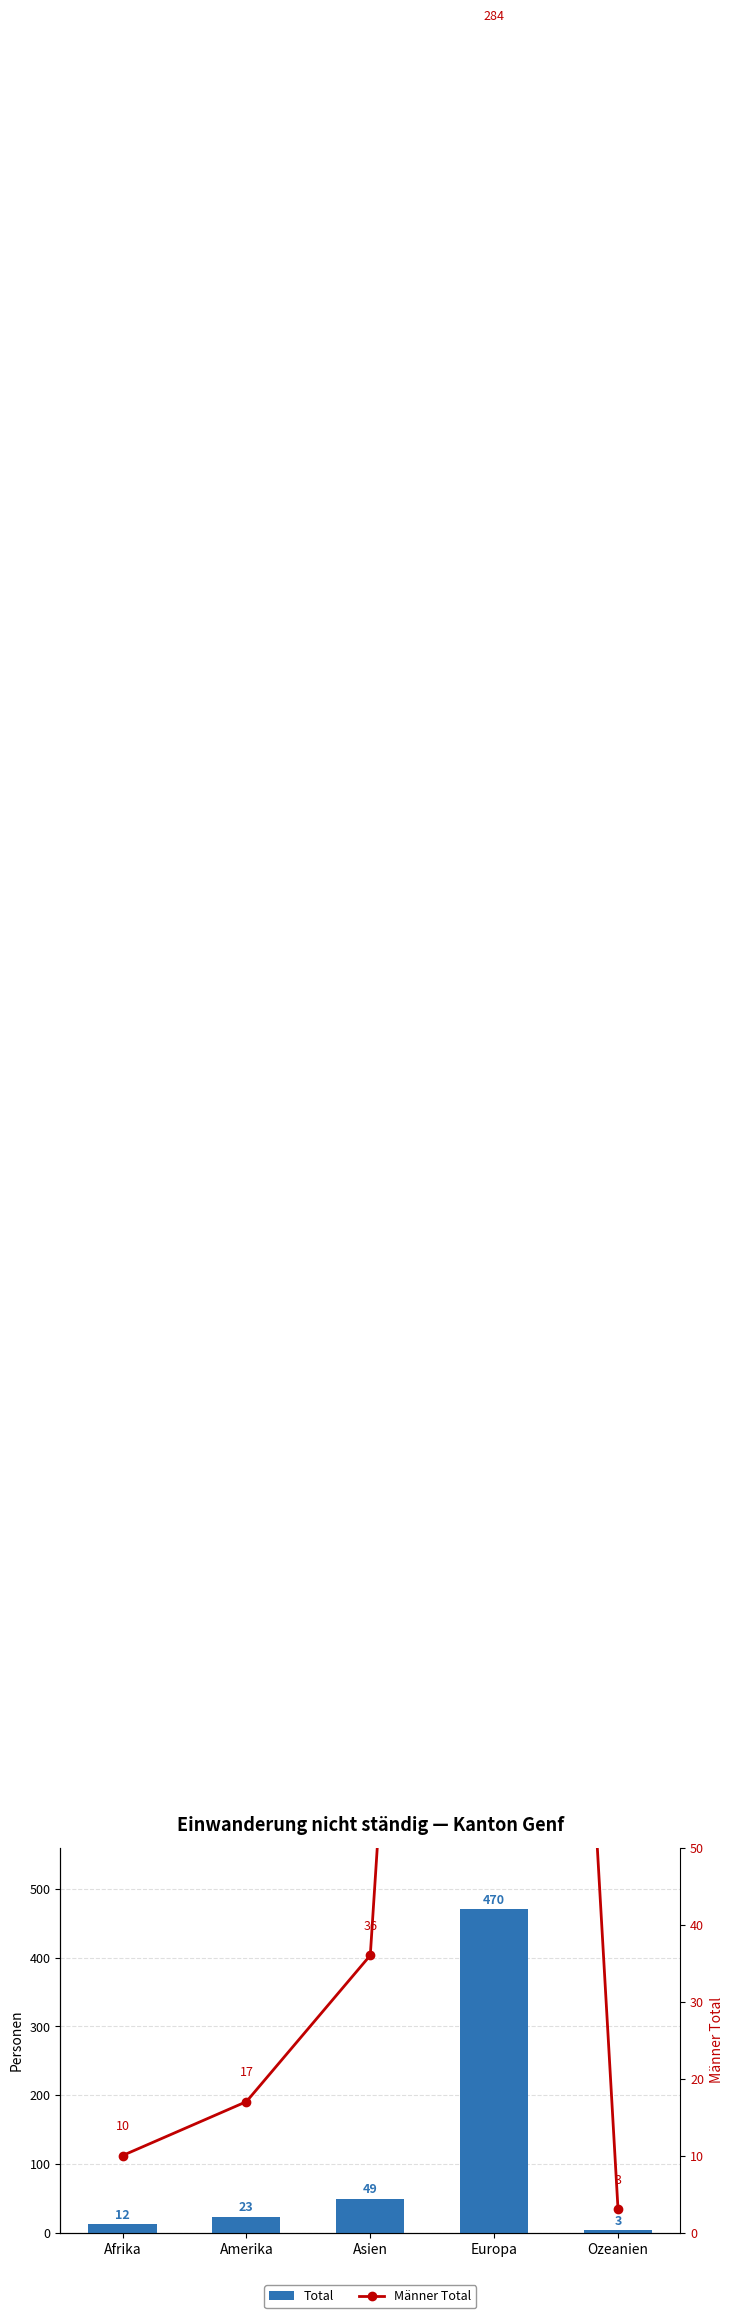

Reading left to right, transcribe all the data shown in this chart.

Total: 12	23	49	470	3
Männer Total: 10	17	36	284	3